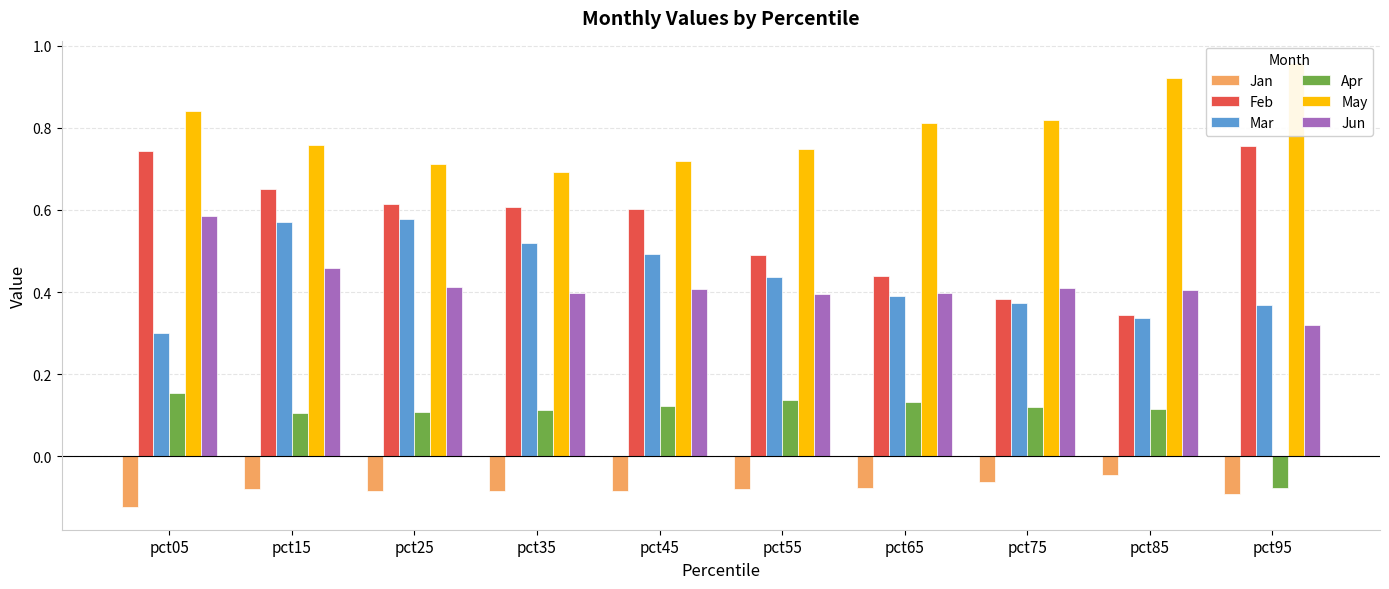

What is the minimum value for Mar?

0.3